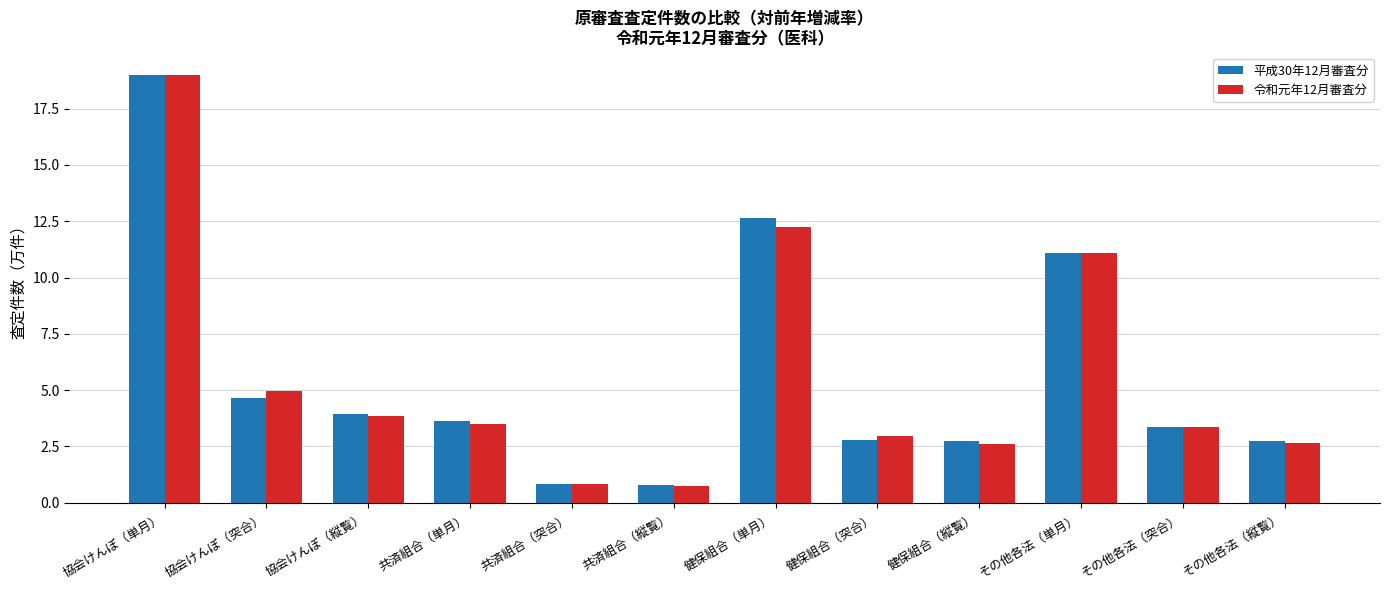

The value of 令和元年12月審査分 at 健保組合（単月） is 18.7. True or false?

False